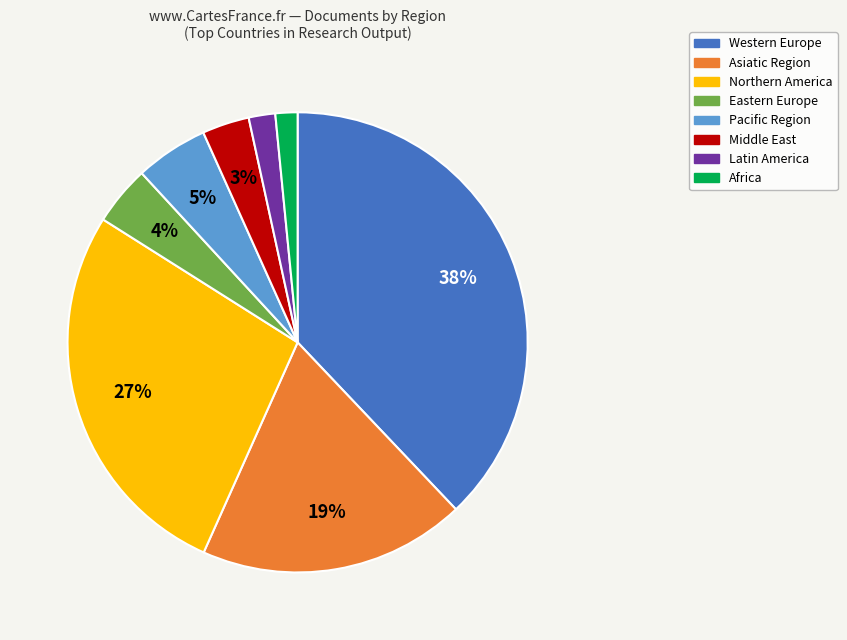

To the nearest percent, what is the difference between the Asiatic Region and Eastern Europe slice percentages?

15%